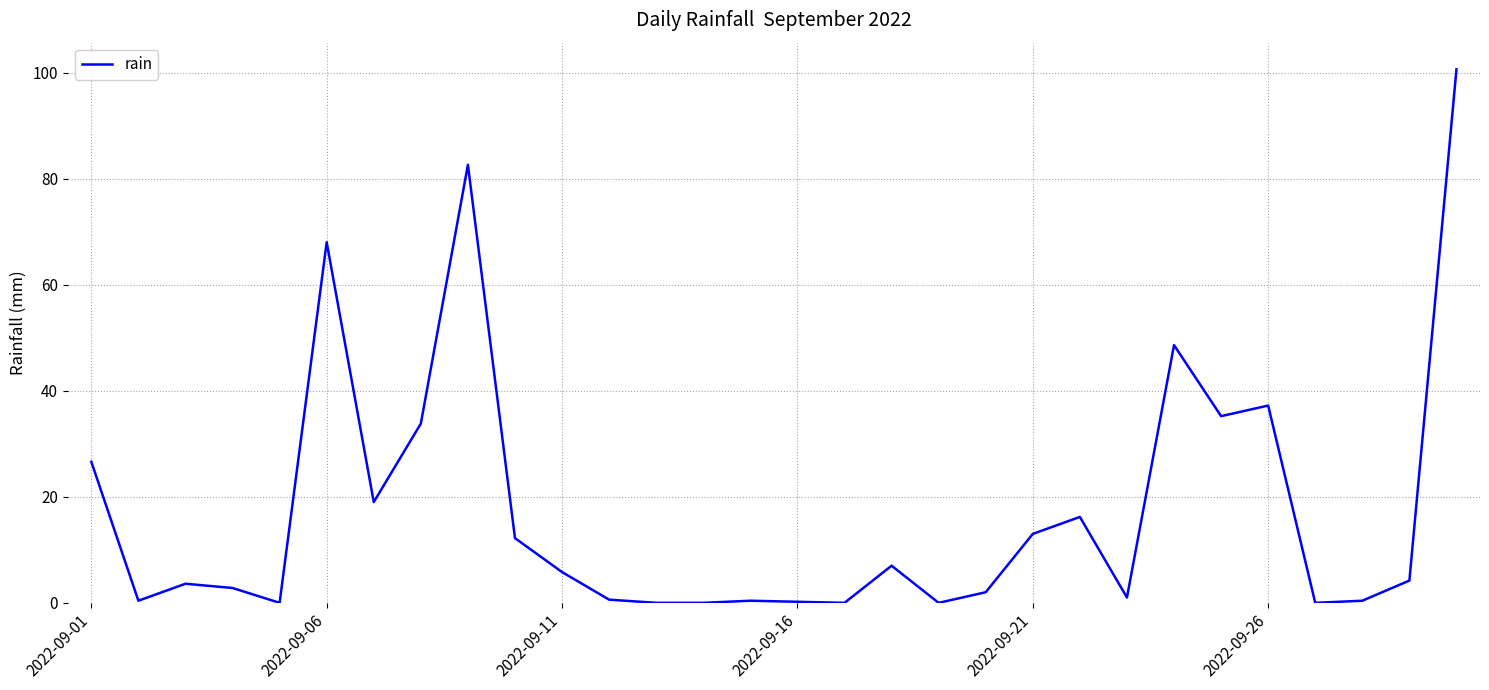

What is the greatest value displayed?

100.6